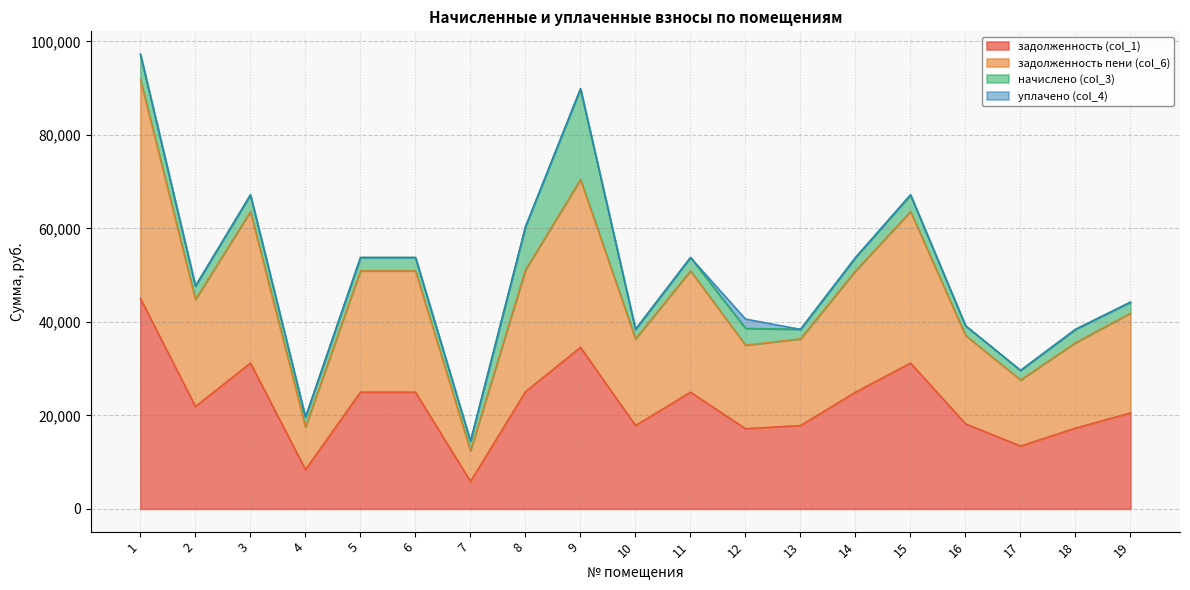

The value of задолженность (col_1) at 12 is 7472.7. True or false?

False